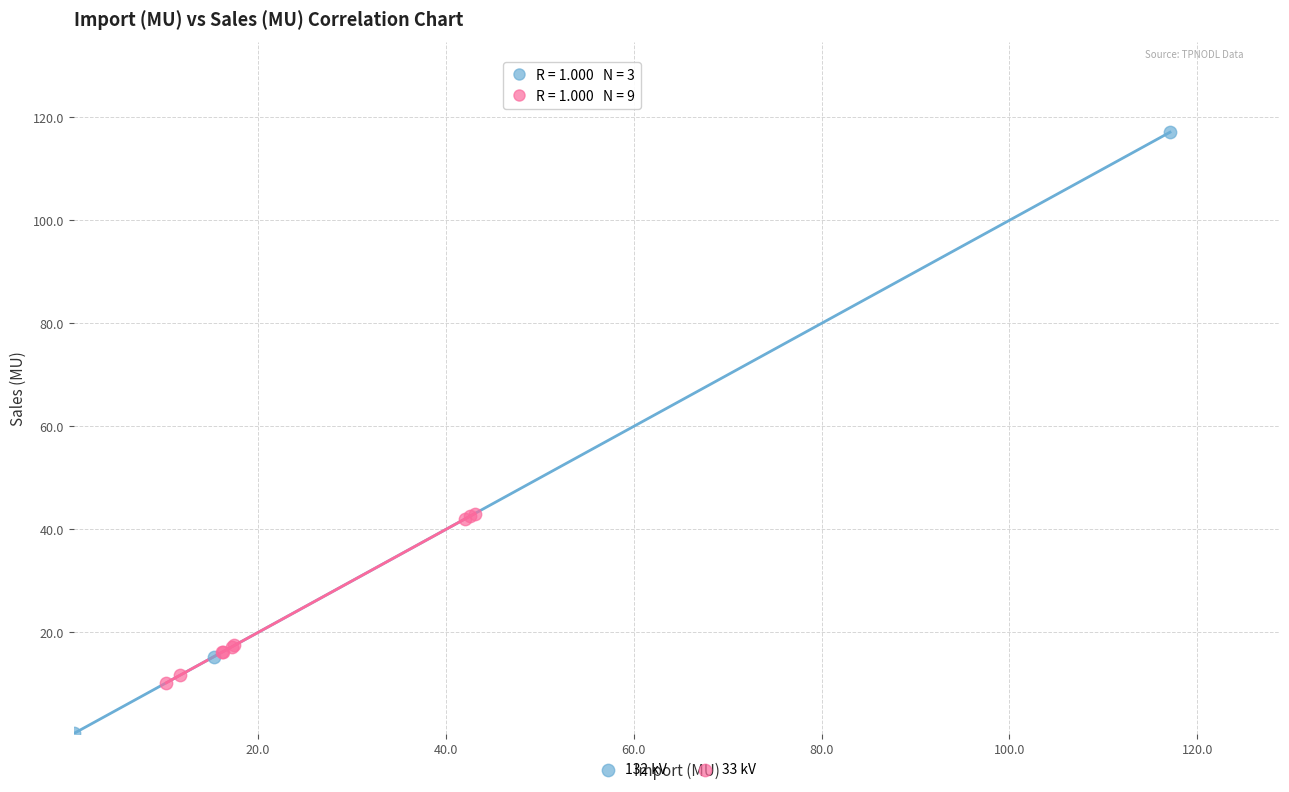

Which series has the largest Y range (max minus min)?

132 kV